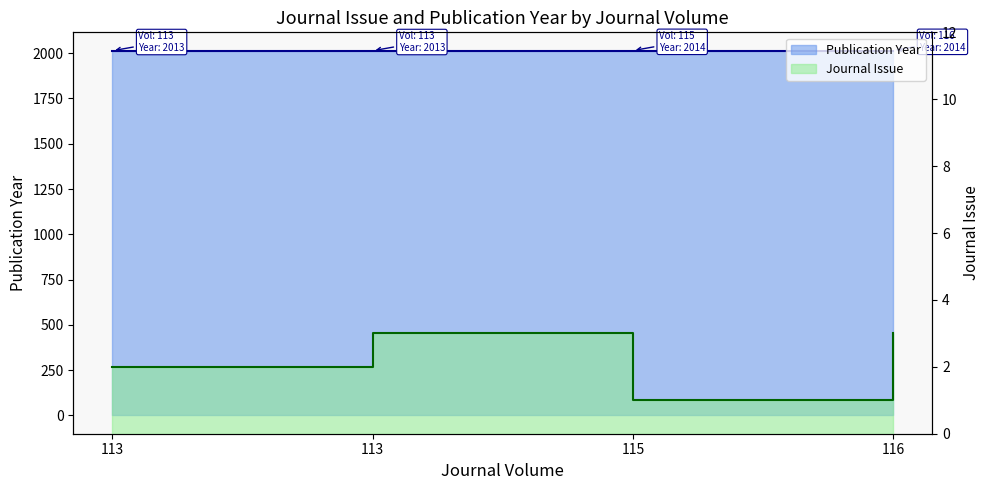

Rank the categories by Journal Issue value from lowest to highest.

115, 113, 113, 116